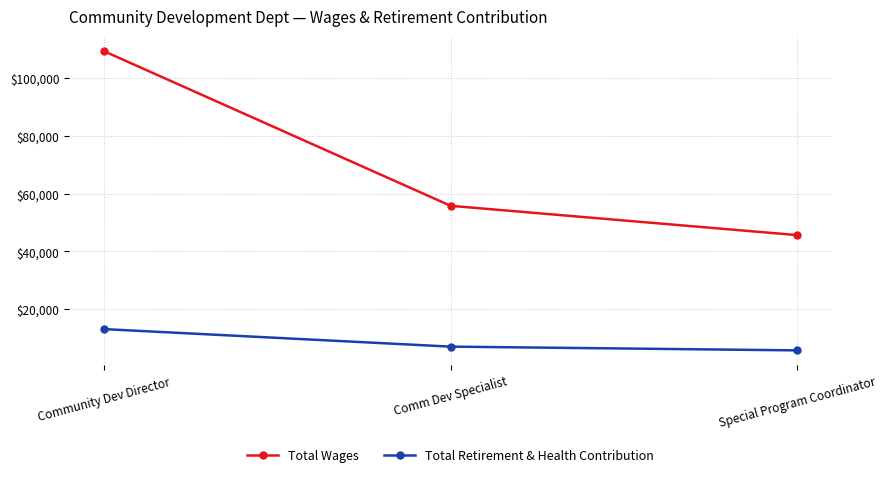

What position from the left is Special Program Coordinator?

3